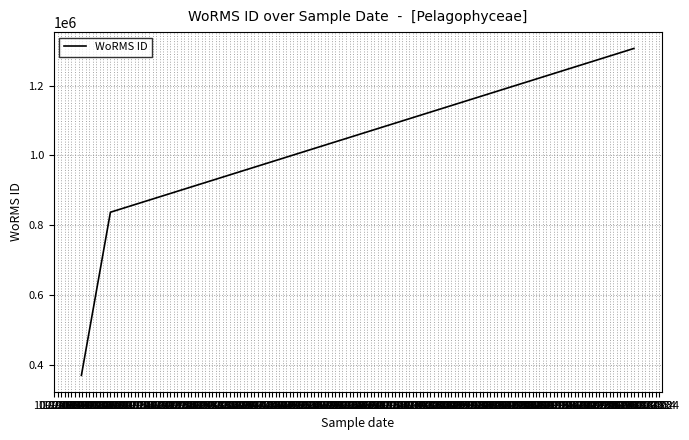

Is it true that the value at 02-2011 is 836917?

True